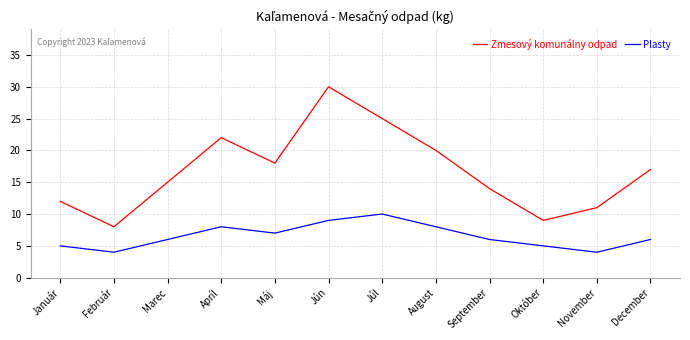

Reading left to right, extract all data points from this chart.

Zmesový komunálny odpad: 12	8	15	22	18	30	25	20	14	9	11	17
Plasty: 5	4	6	8	7	9	10	8	6	5	4	6